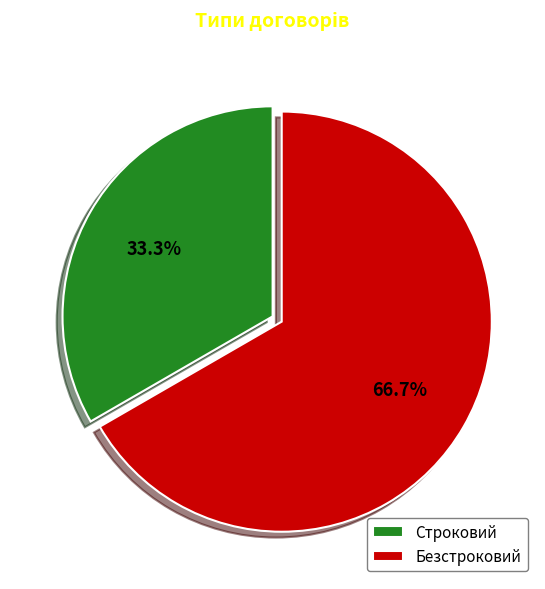

To the nearest percent, what is the average slice percentage?

50%